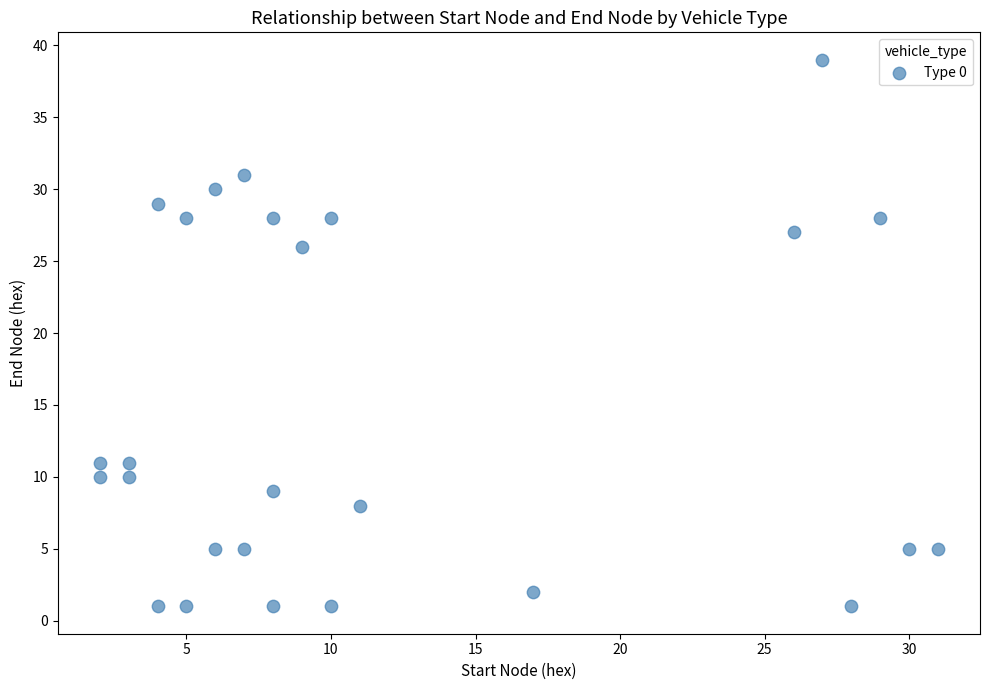

What Y value in the scatter plot is closest to 20?

26